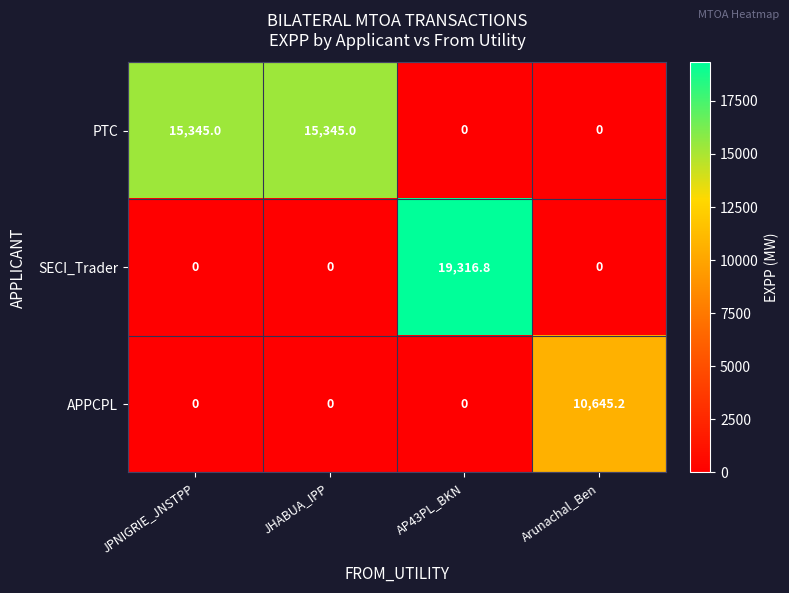

Is the value of SECI_Trader at AP43PL_BKN greater than the value of APPCPL at JPNIGRIE_JNSTPP?

Yes